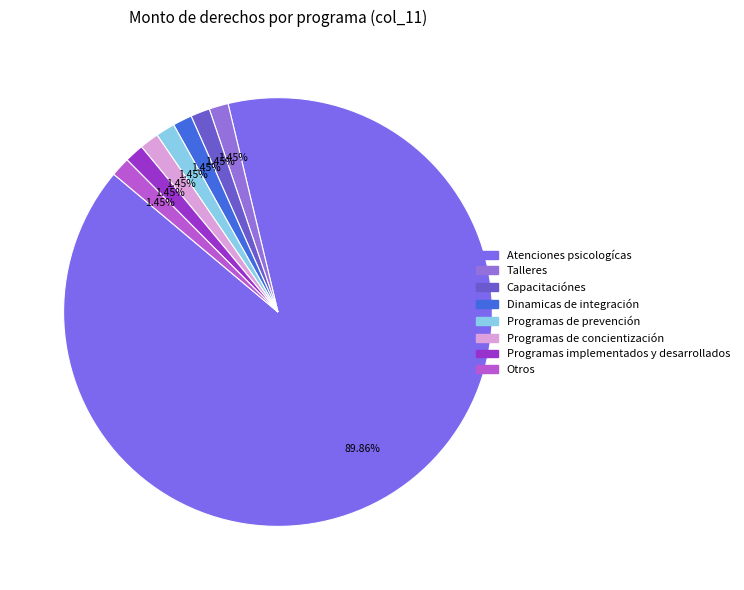

Combined, do Otros and Talleres account for over 50%?

No